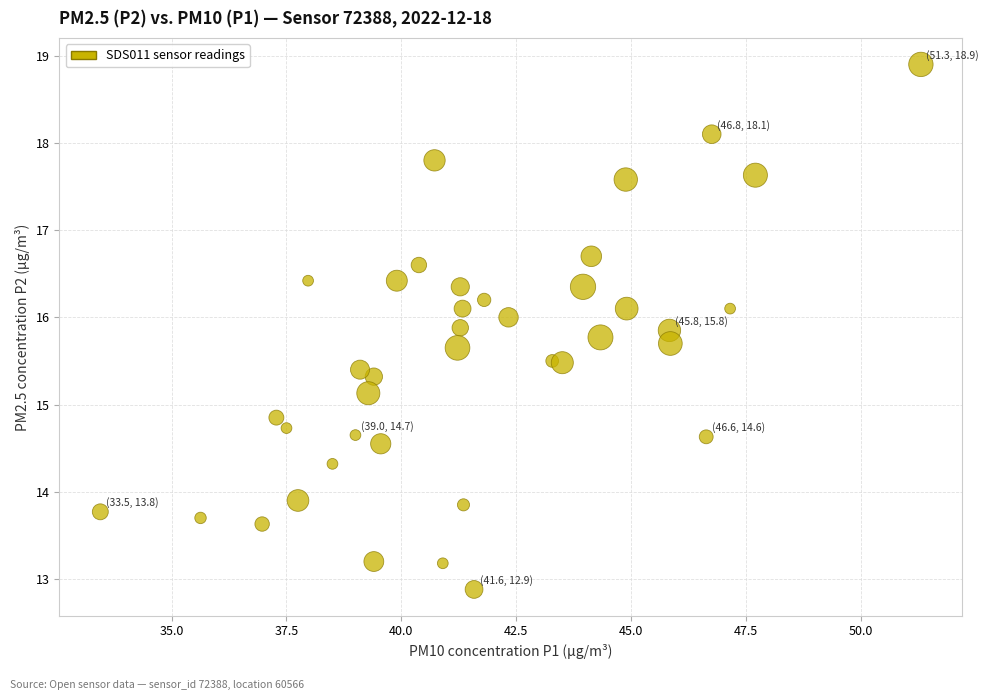

What is the range of X values (max minus min)?

17.8